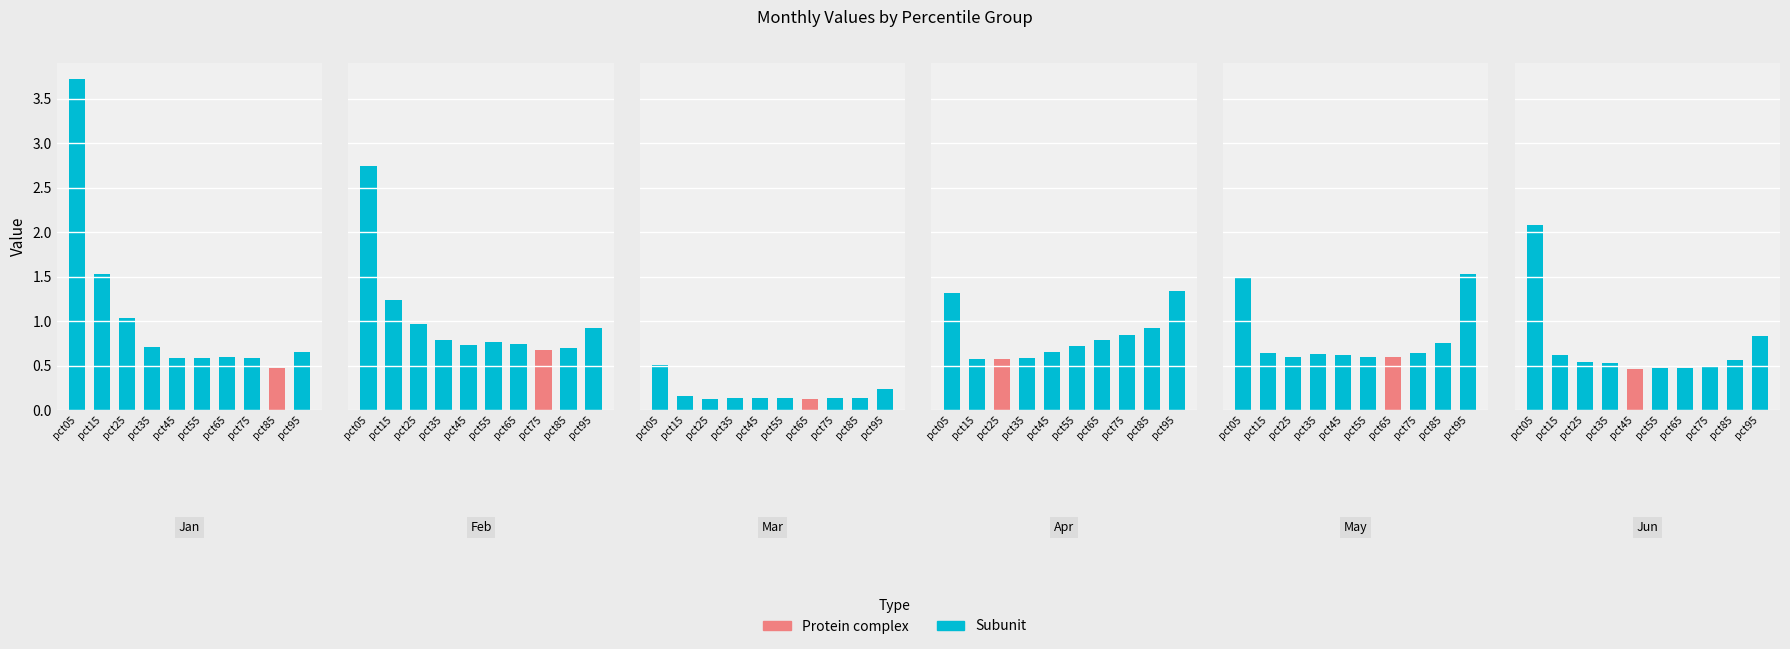

What is the value of the Jun bar at the 3rd from the left?

0.5